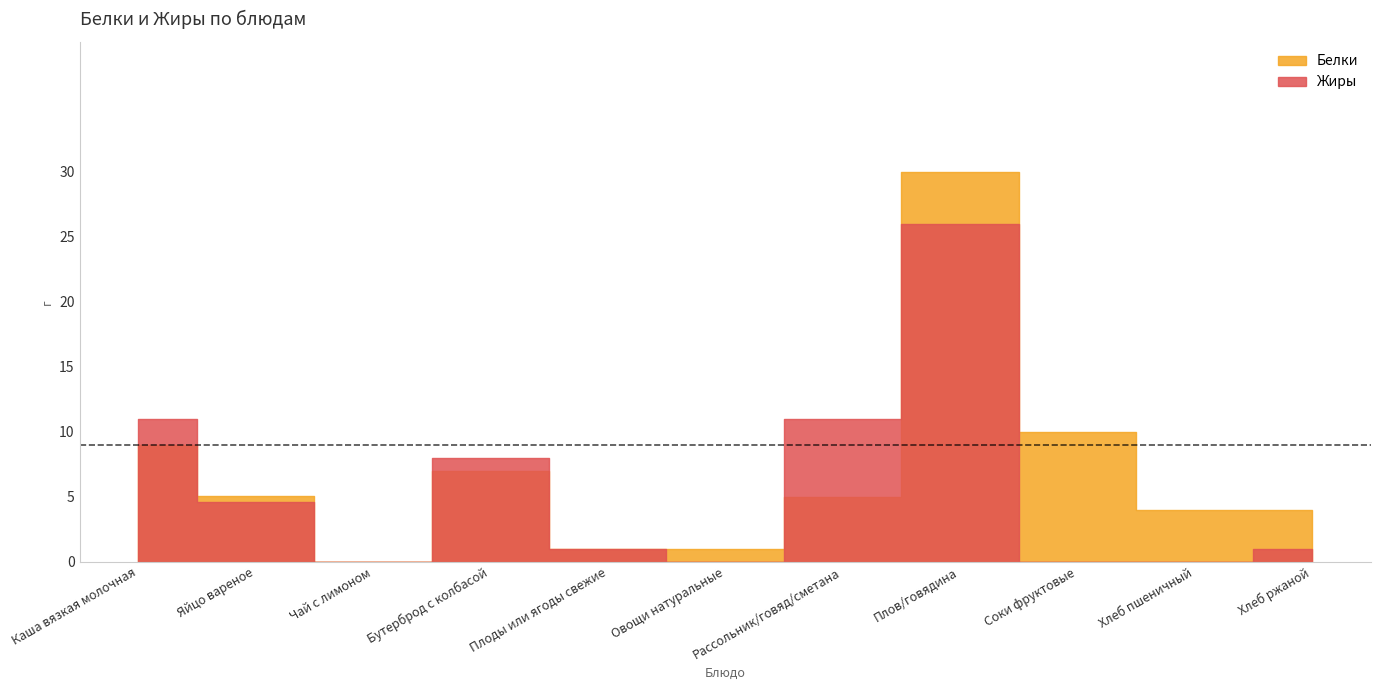

Which has a higher value, Плоды или ягоды свежие or Хлеб ржаной?

Хлеб ржаной